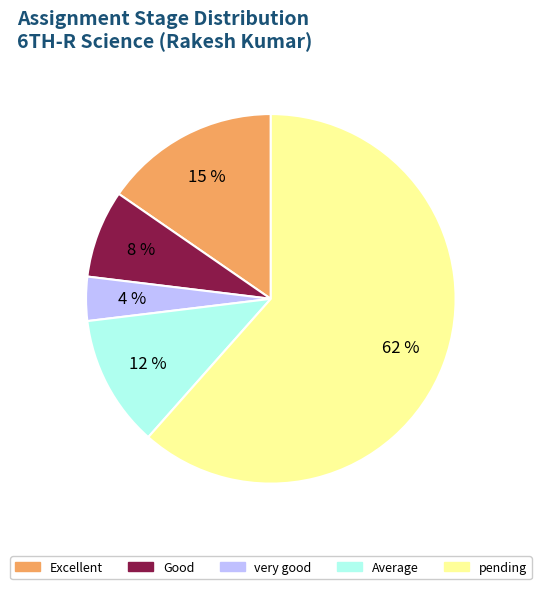

To the nearest percent, what is the average slice percentage?

20%